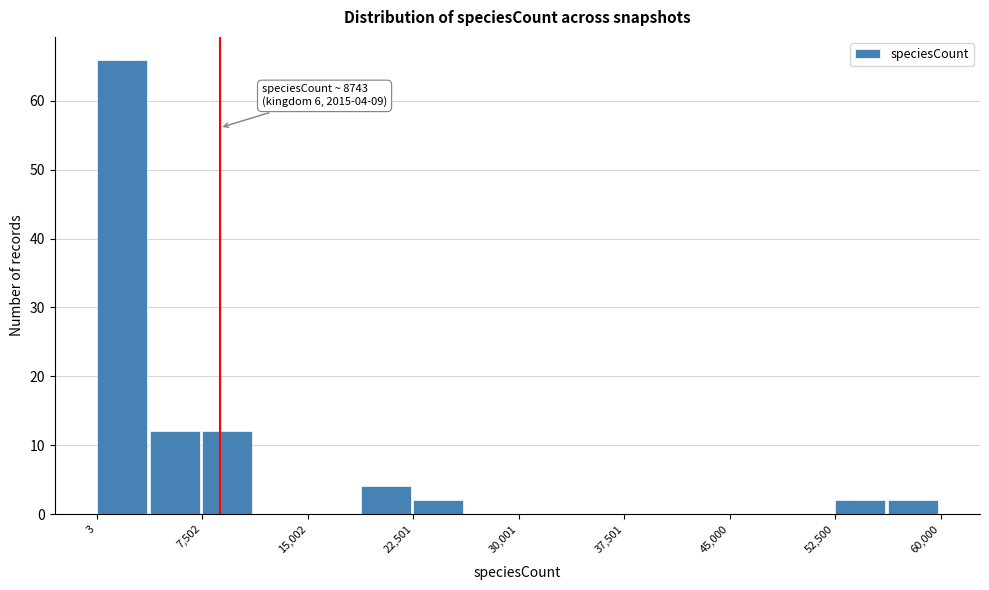

Read against the x-axis, roughly where is the centre of the tallest bar?

2000